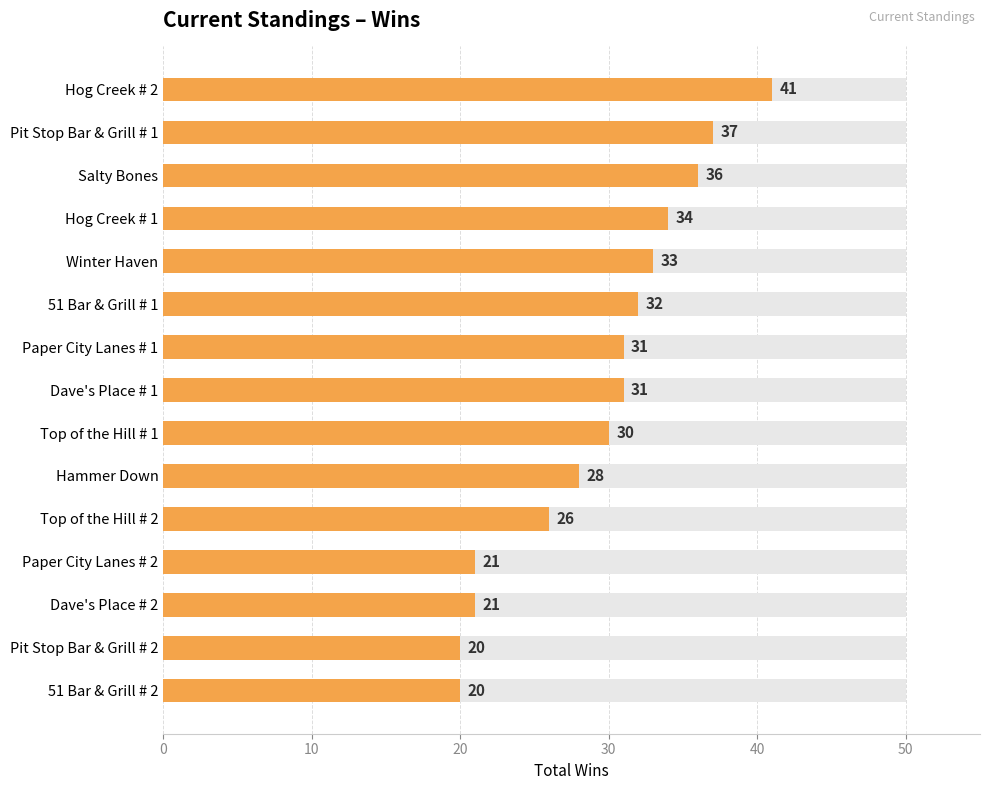

Approximately how many times larger is the value at Winter Haven compared to Top of the Hill # 1?

1.1